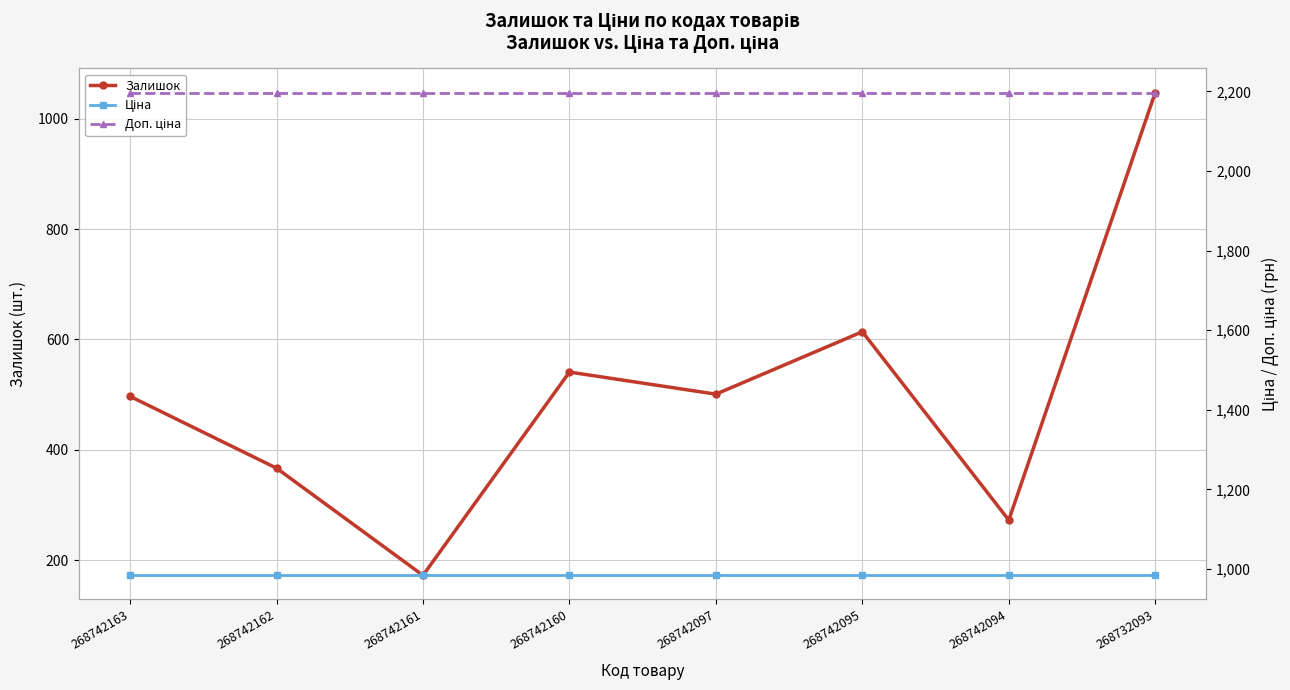

What is the sum of the Доп. ціна values at 268742097 and 268742160?

4394.5